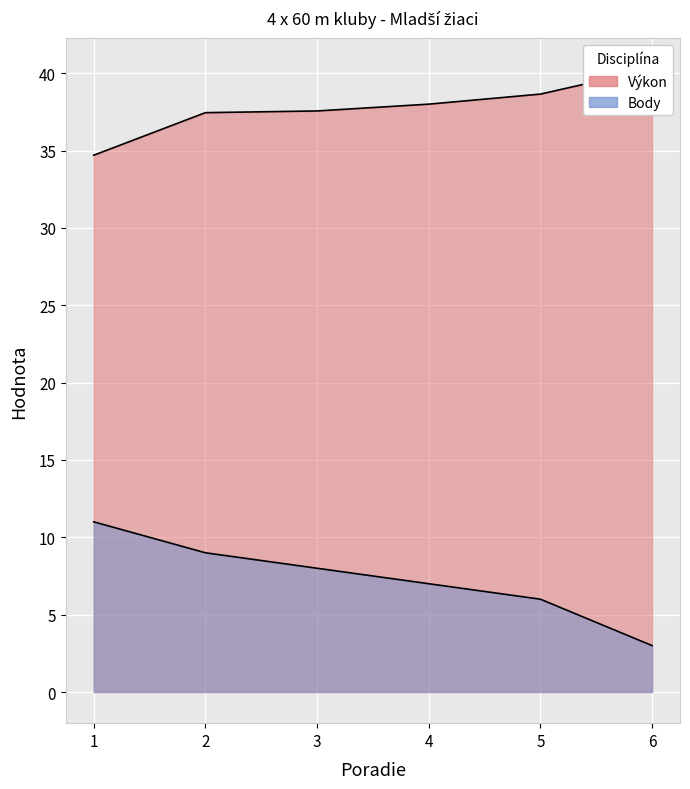

True or false: Výkon and Body intersect in this chart.

False